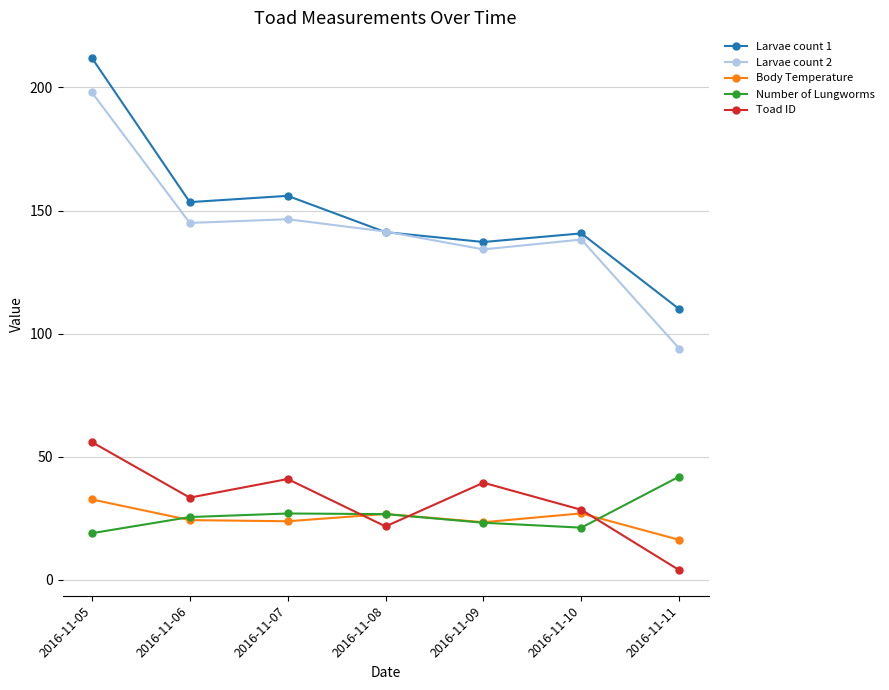

Which series has the largest range (max minus min)?

Larvae count 2